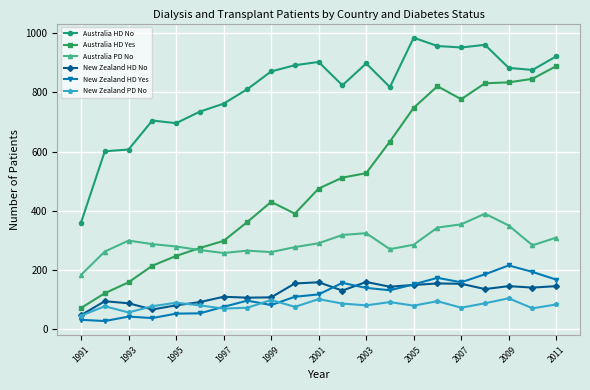

What are all the series names shown in the legend?

Australia HD No, Australia HD Yes, Australia PD No, New Zealand HD No, New Zealand HD Yes, New Zealand PD No